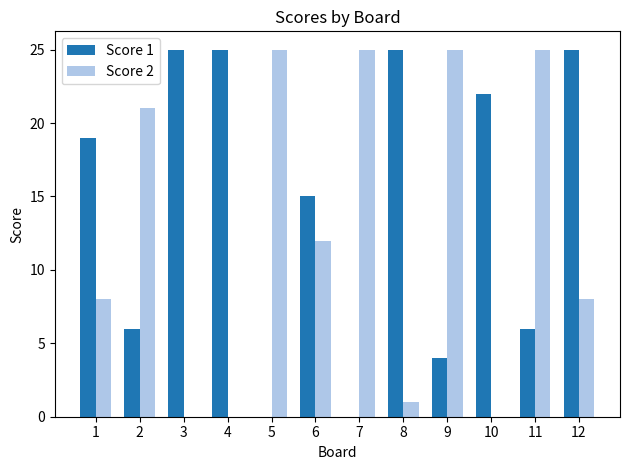

Are the bars horizontal?

No